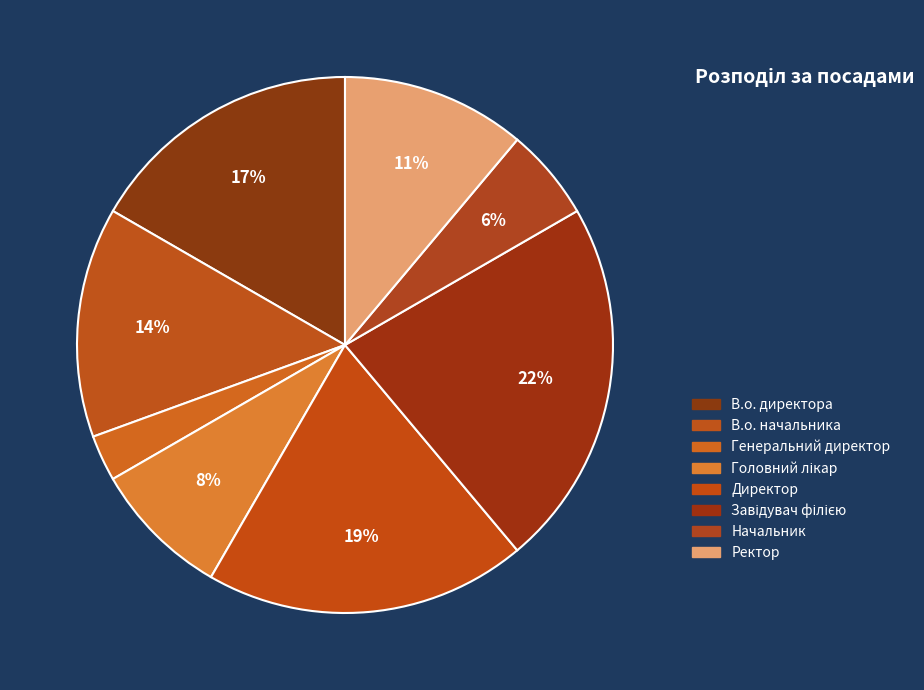

What percentage is the В.о. директора slice, to the nearest percent?

17%